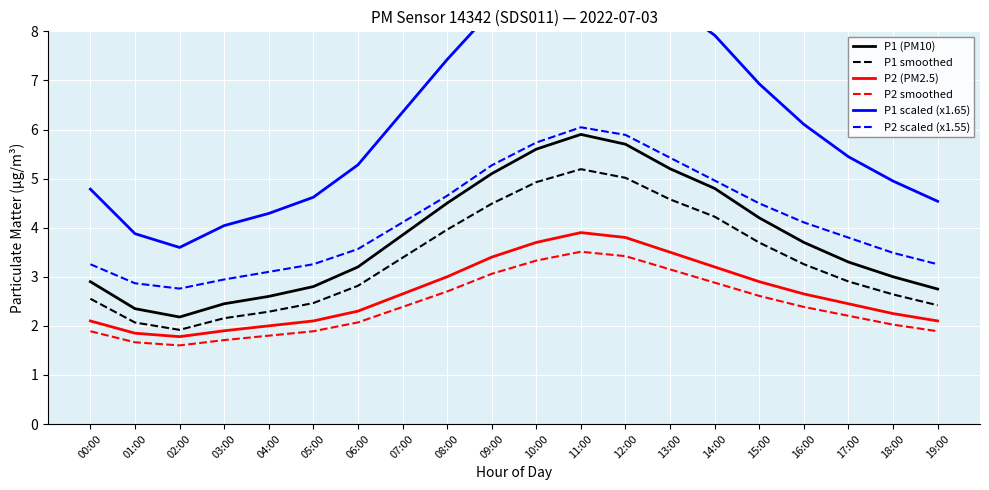

True or false: P1 smoothed has a value of 2.5 at 05:00.

True